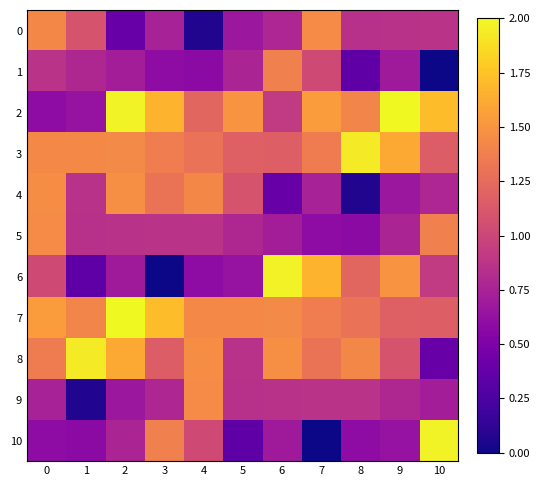

Between 3 and 2, which is larger?

3